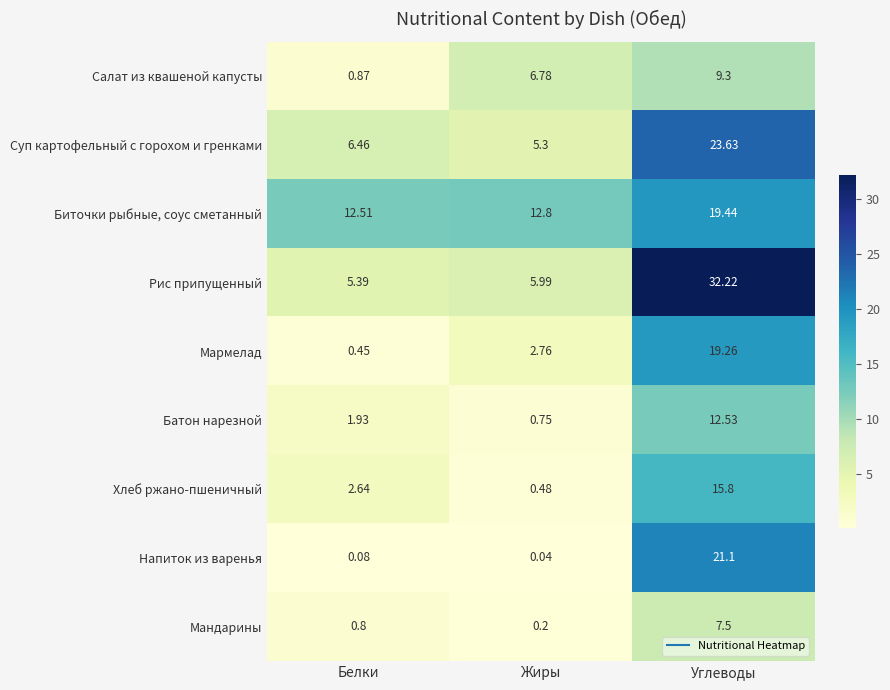

Which series has the widest spread of values?

Рис припущенный